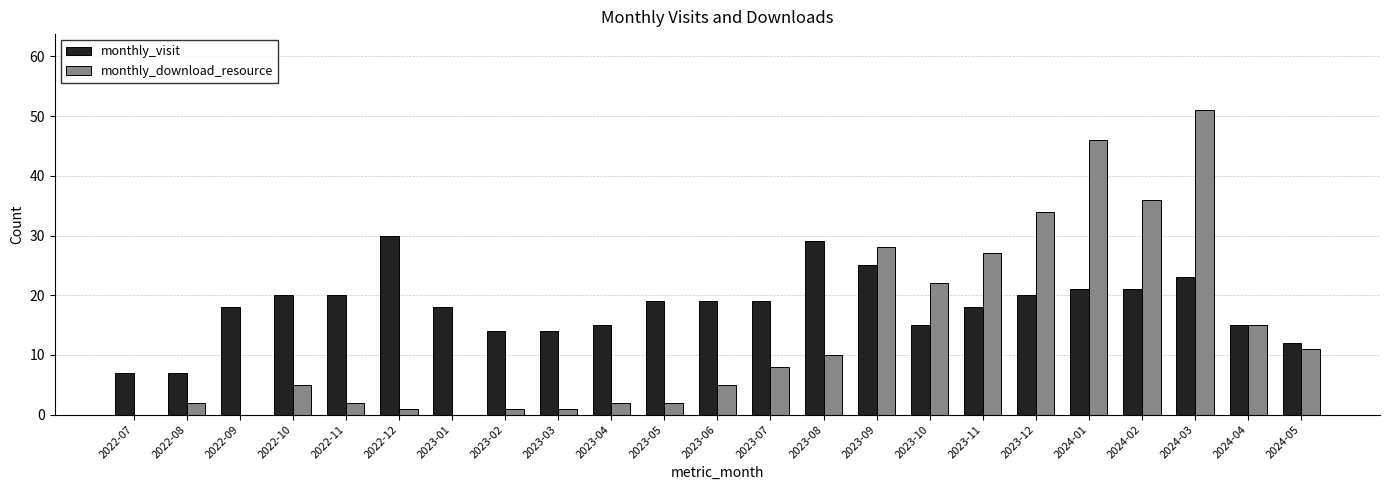

True or false: monthly_visit has a value of 9 at 2023-10.

False